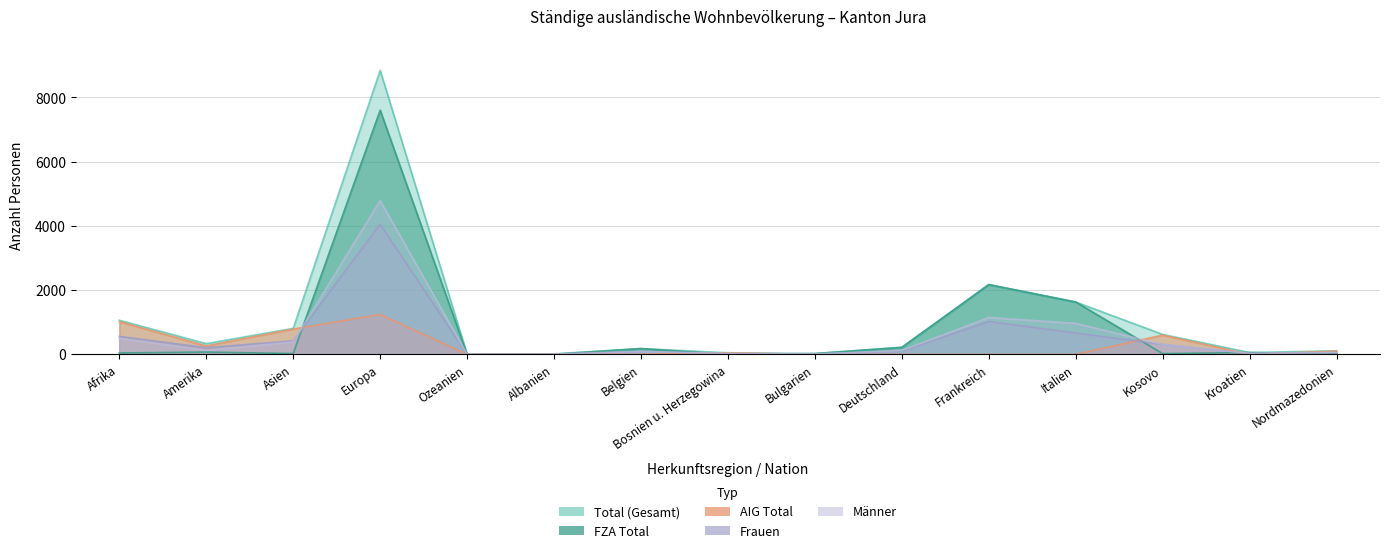

At which category is the sum across all series the highest?

Europa